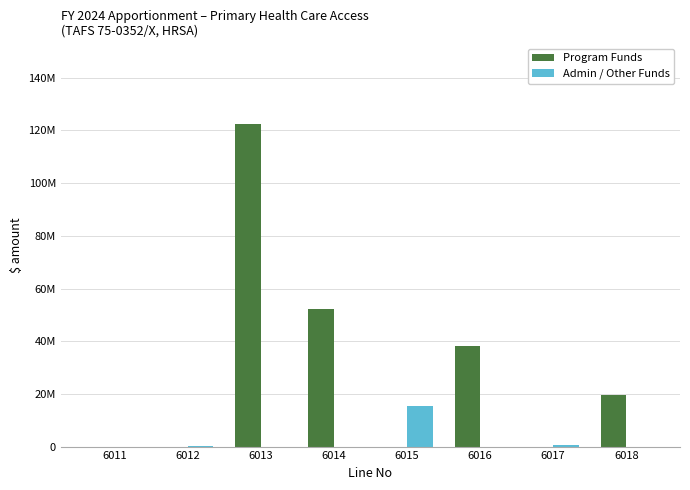

What is the value of the Program Funds bar at the 4th from the left?

52282009